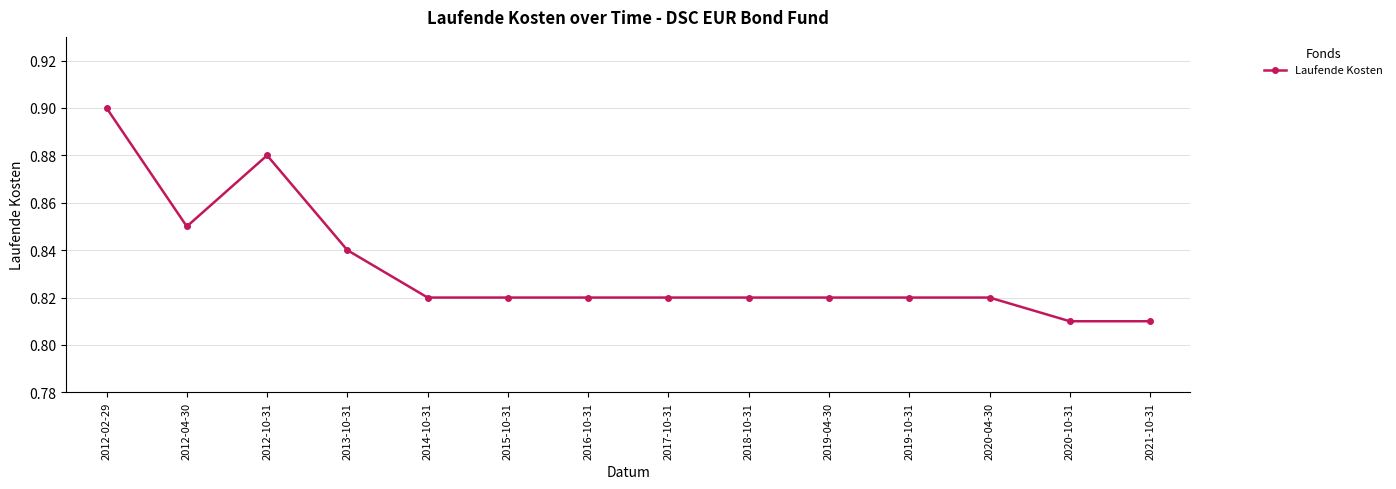

Count the values in the range 0 to 1.

14